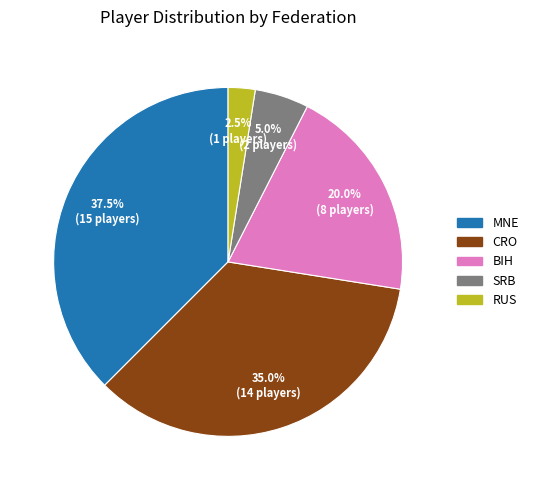

How many slices are in this pie chart?

5